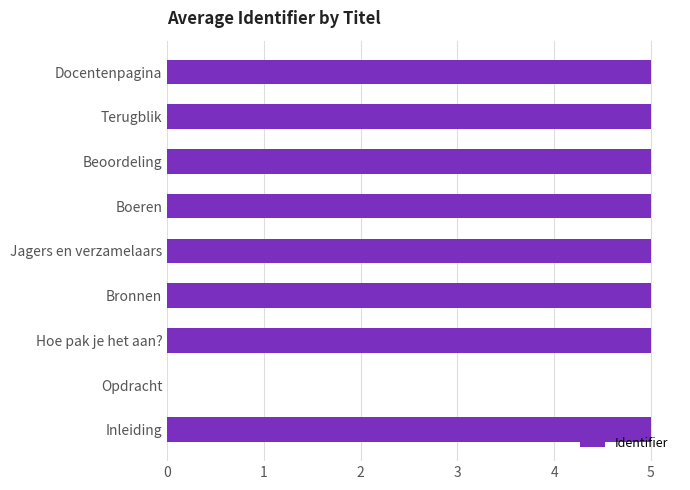

Approximately how many times larger is the value at Docentenpagina compared to Beoordeling?

1.0